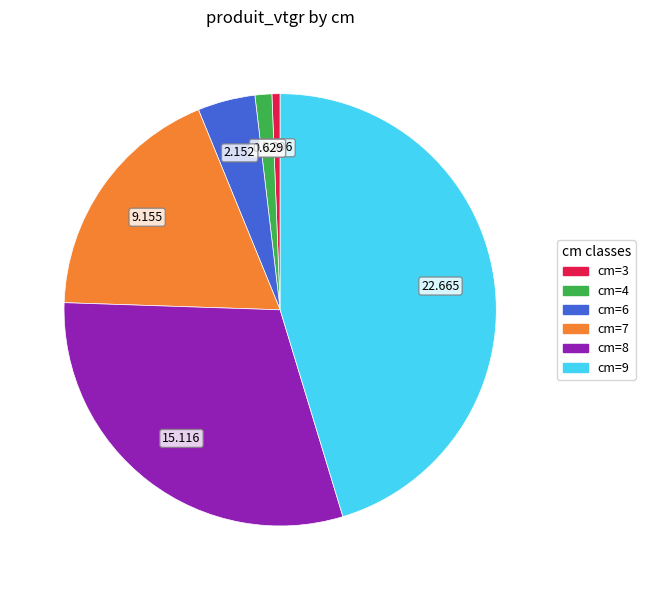

Is there a majority slice in this chart?

No